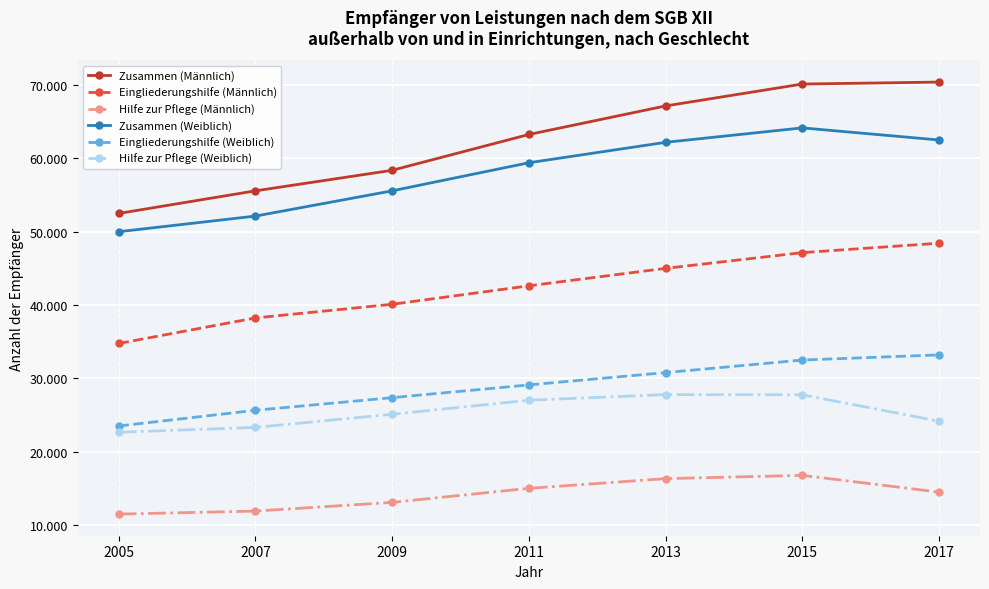

What is the greatest value displayed?

70389